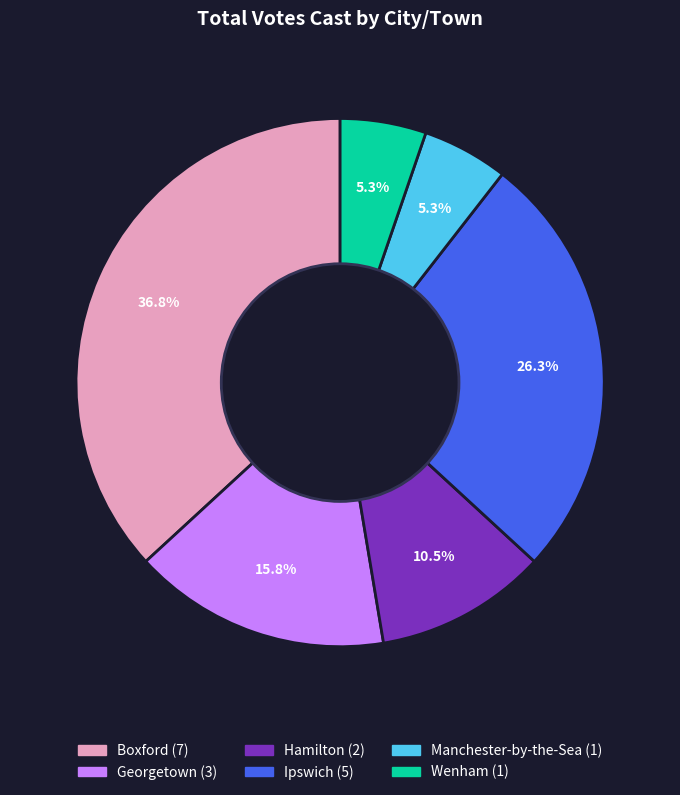

What percentage is the Wenham slice, to the nearest percent?

5%